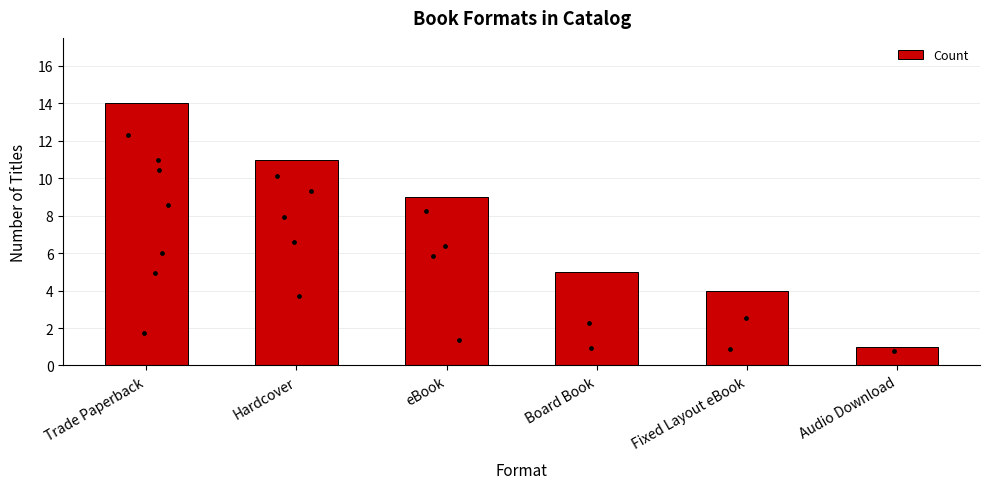

Which has a higher value, Fixed Layout eBook or Board Book?

Board Book